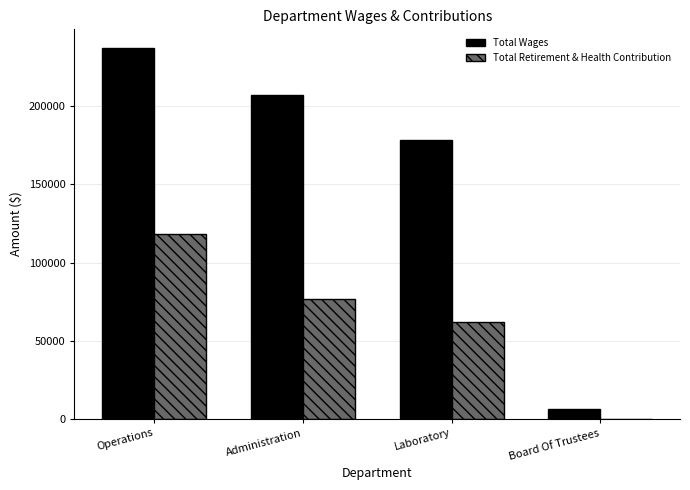

Between Operations and Board Of Trustees, which series saw the biggest shift?

Total Wages